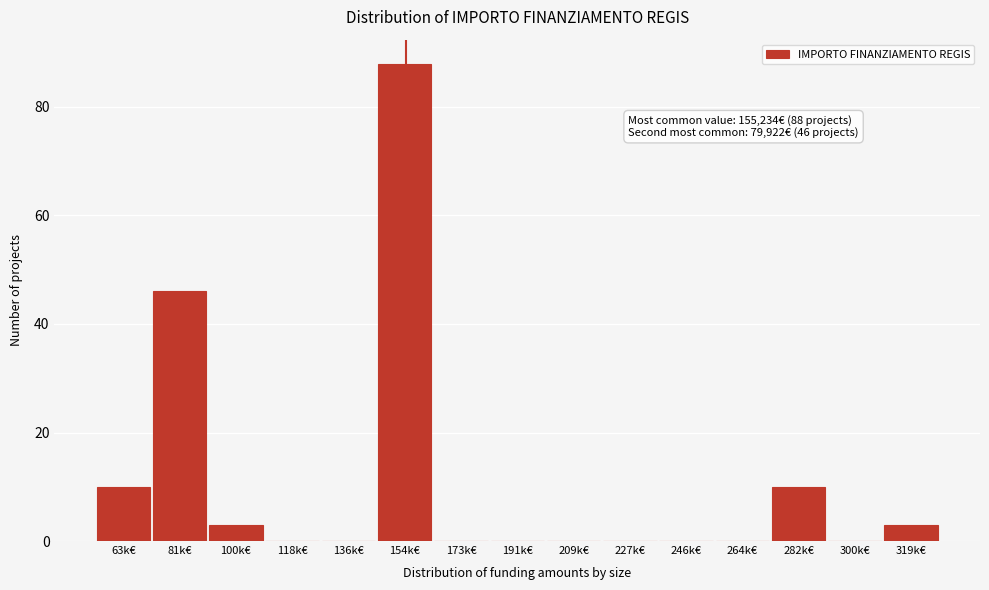

Reading right to left, extract all data points from this chart.

319k€=3	300k€=0	282k€=10	264k€=0	246k€=0	227k€=0	209k€=0	191k€=0	173k€=0	154k€=88	136k€=0	118k€=0	100k€=3	81k€=46	63k€=10